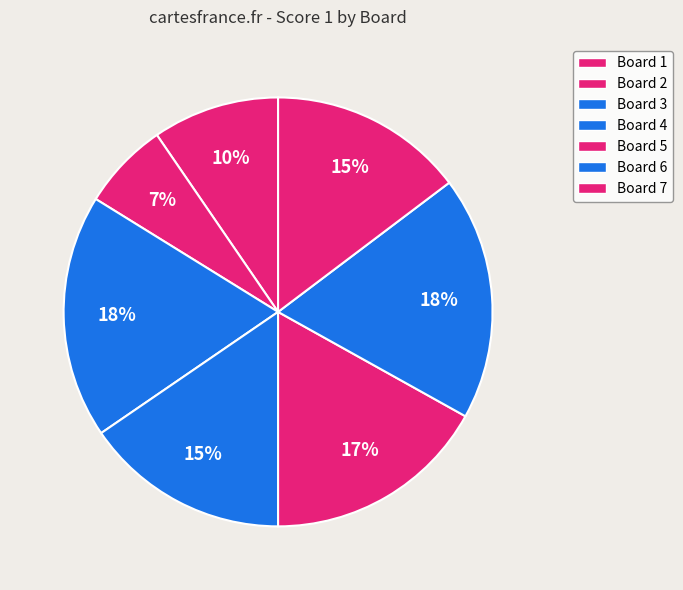

Count the number of slices in the pie.

7